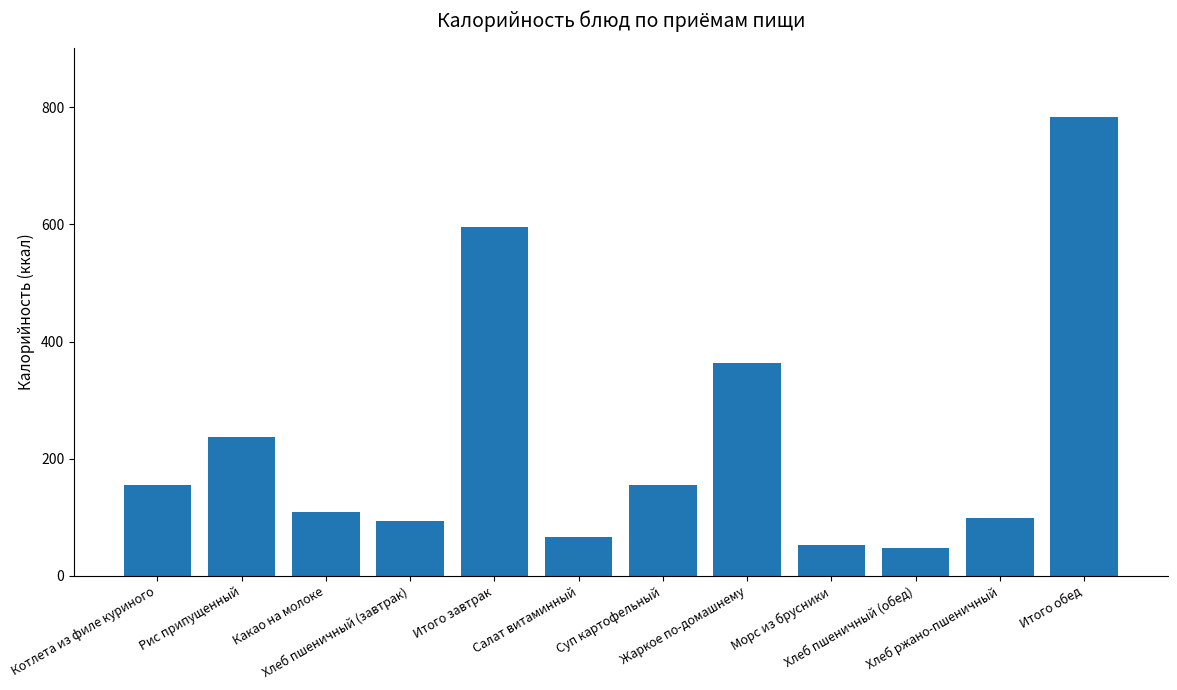

Does the chart contain stacked bars?

No